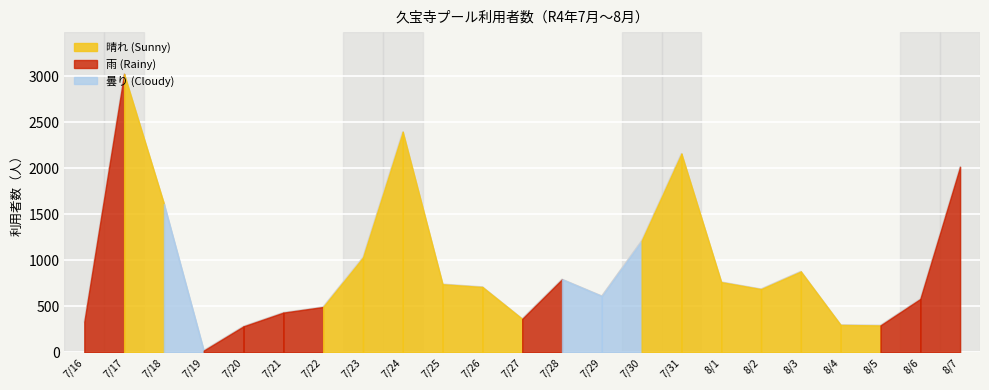

The value at 8/3 is 878. True or false?

True